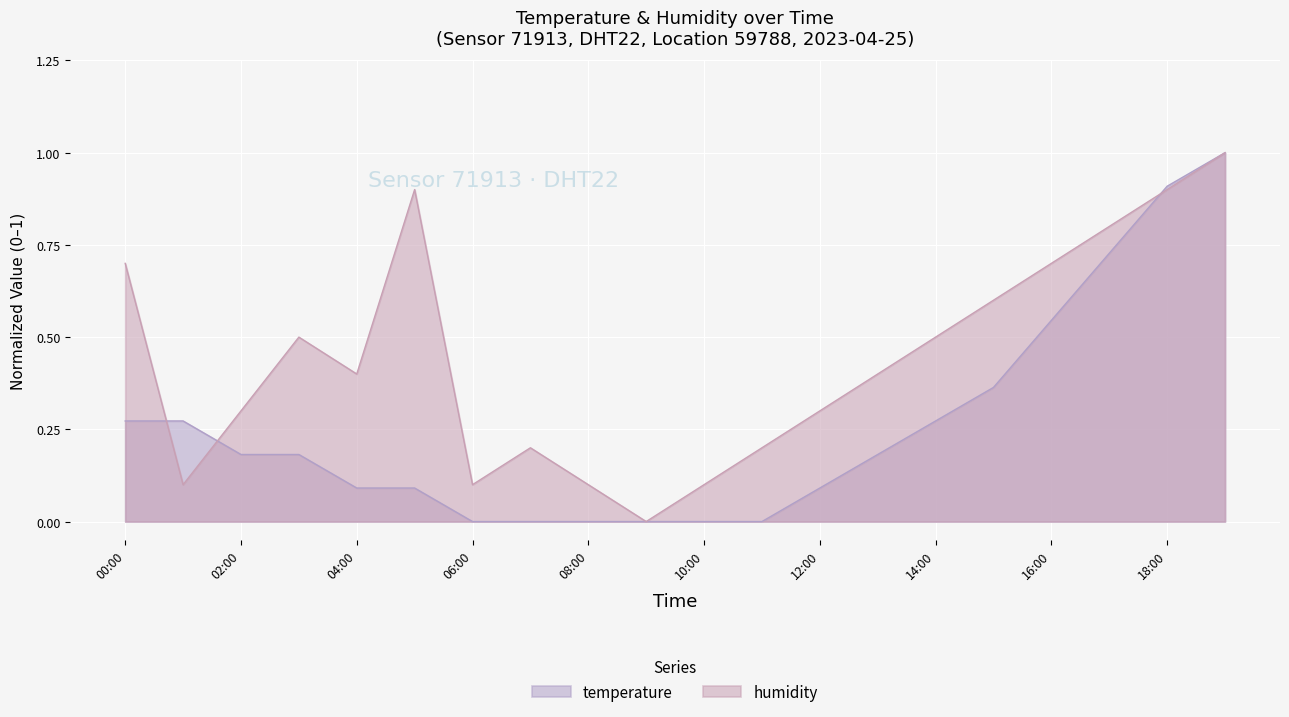

Rank the categories by humidity value from lowest to highest.

09:00, 01:00, 06:00, 08:00, 10:00, 07:00, 11:00, 02:00, 12:00, 04:00, 13:00, 03:00, 14:00, 15:00, 00:00, 16:00, 17:00, 05:00, 18:00, 19:00